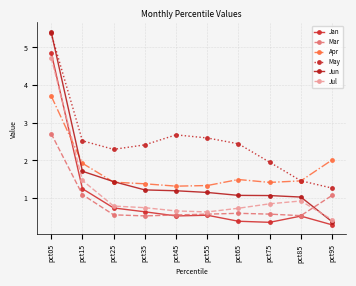

What is the difference between the highest and lowest values at pct65?

2.1